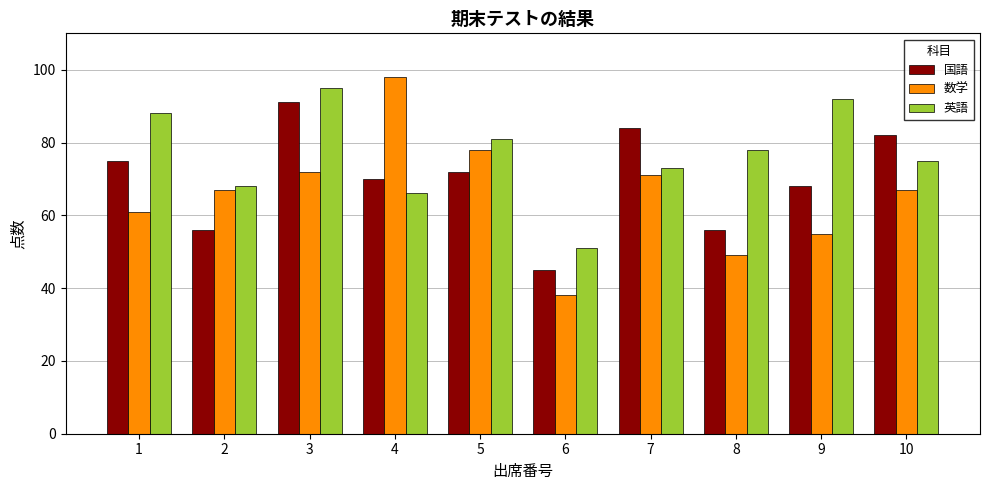

At how many categories does at least one series exceed 44?

10